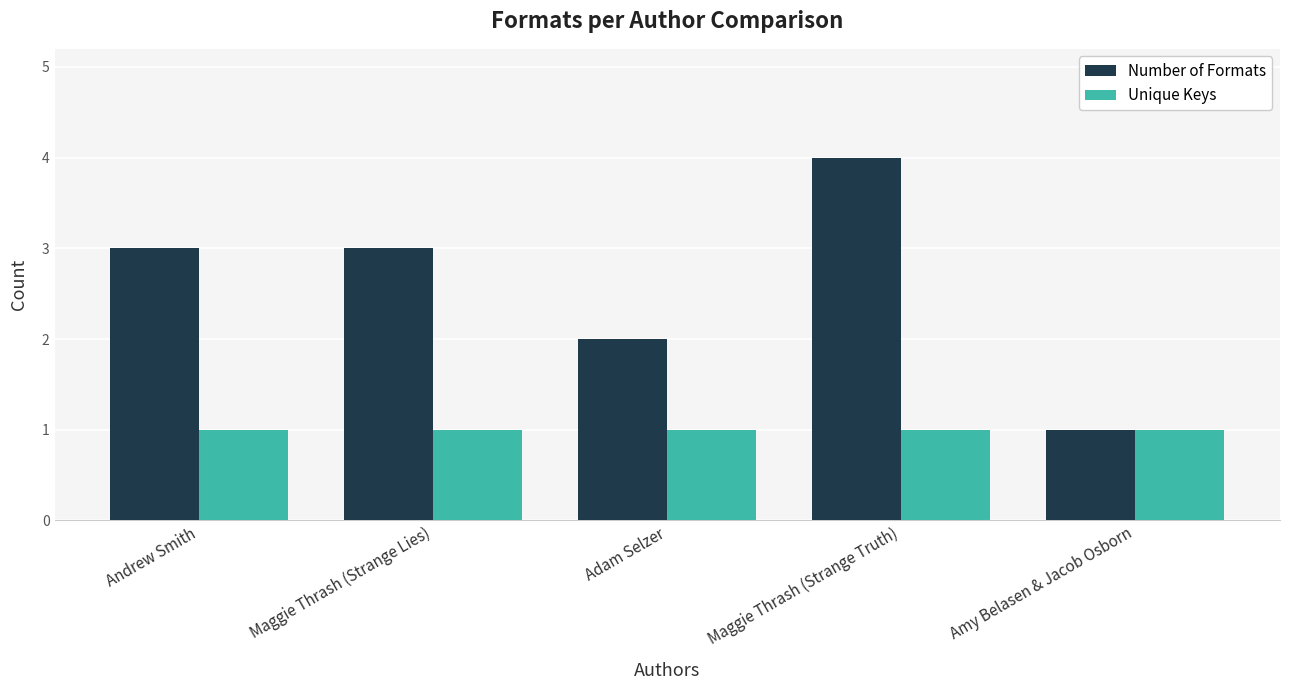

At which category does the chart reach its peak across all series?

Maggie Thrash (Strange Truth)